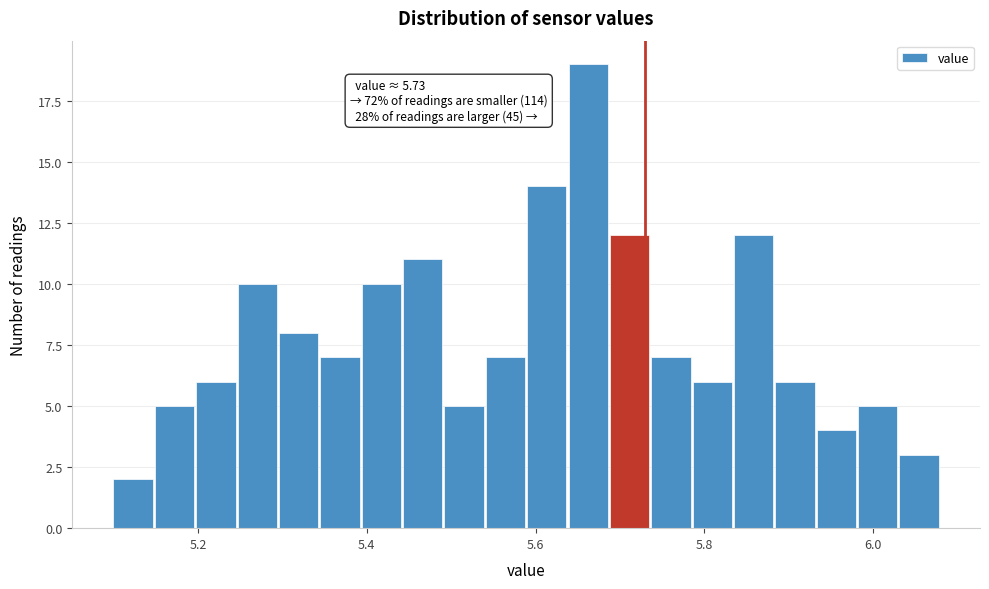

Around what value on the x-axis is the tallest bar? Give the approximate position of its centre, as read against the axis.

5.66